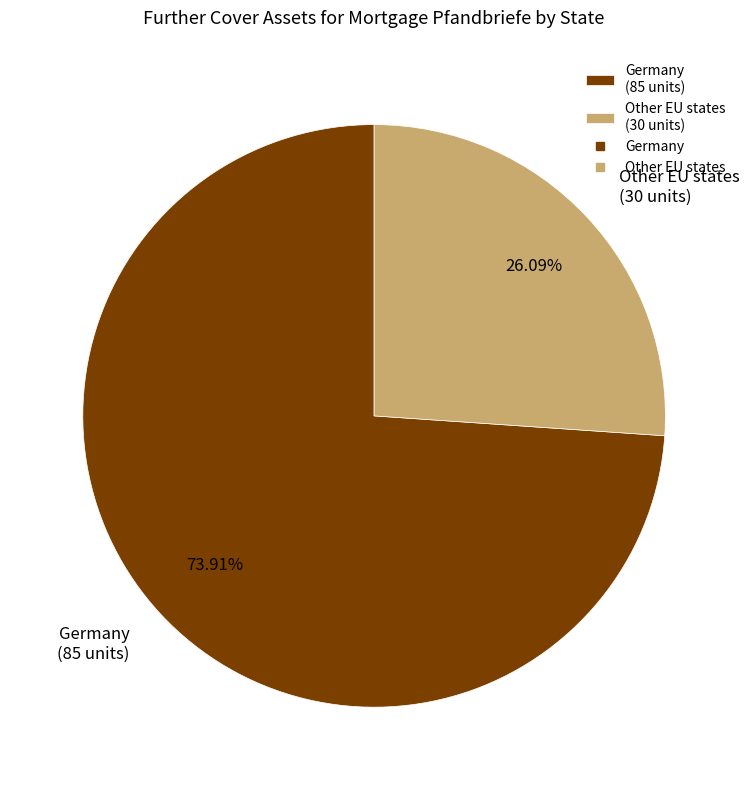

What is the majority slice?

Germany (85 units)